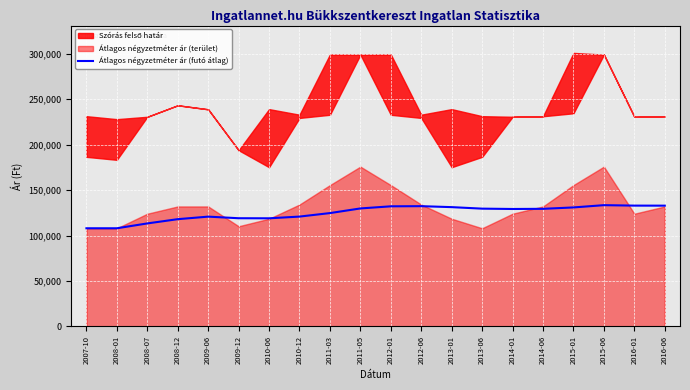

Reading right to left, extract all data points from this chart.

132868.2	132913.9	133409.2	130916.3	129381.8	129207.3	129579.3	131239.4	132302.2	132139.1	129806.2	124697.0	120850.6	118958.3	119037.2	120799.0	117998.8	113331.7	107998.0	107998.0